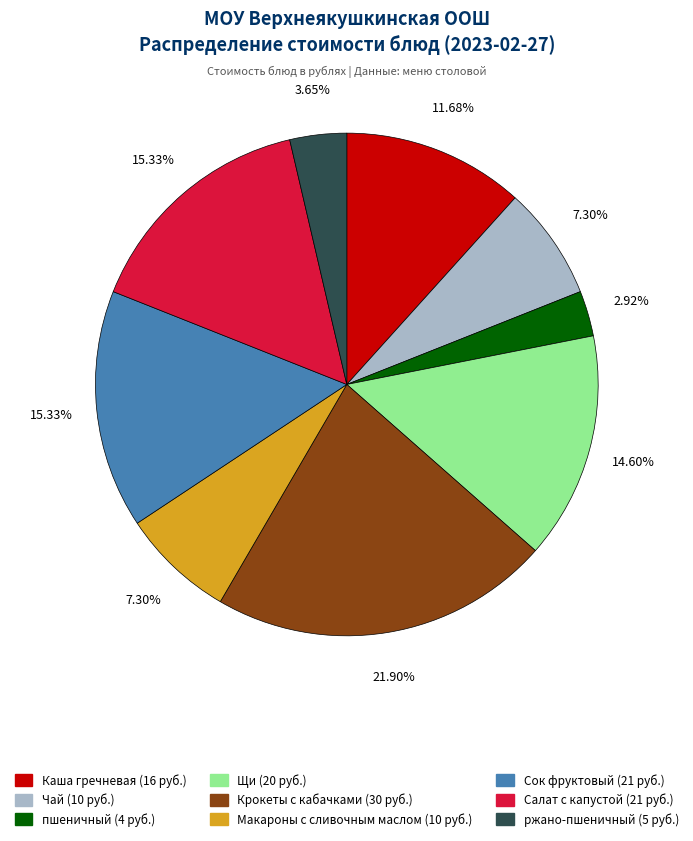

Which has a higher value, Чай or Щи?

Щи